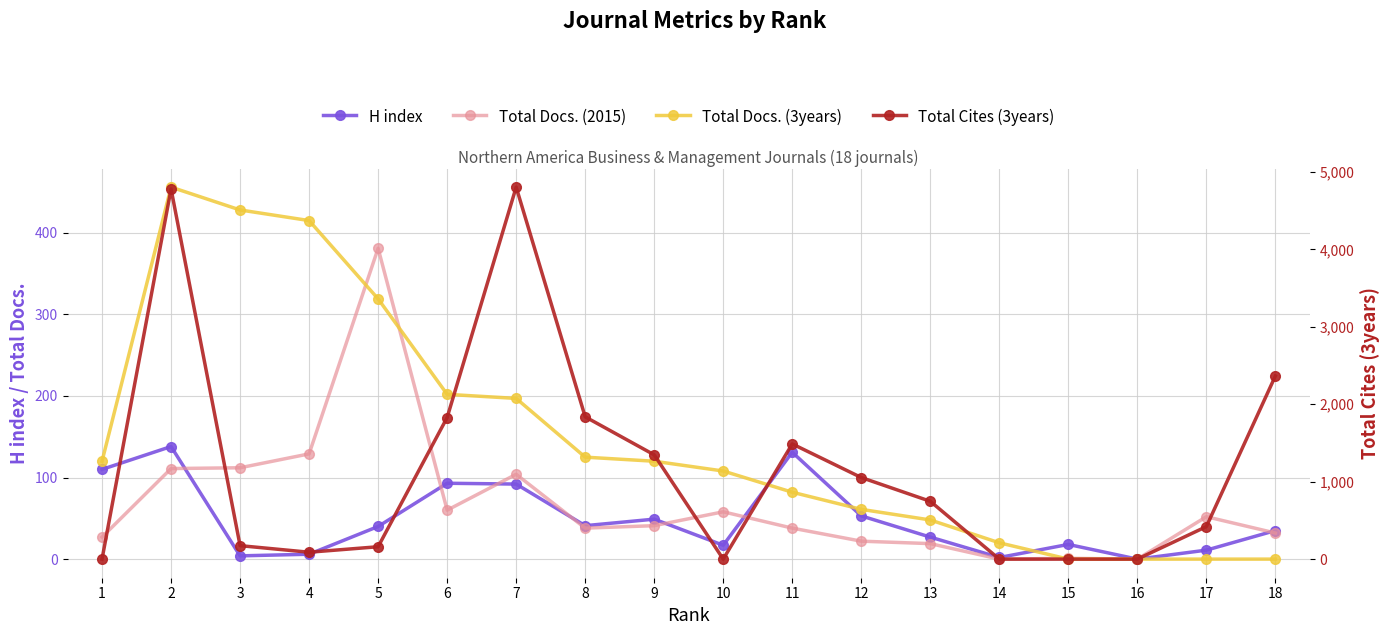

Rank the series at 12 from lowest to highest value.

Total Docs. (2015), H index, Total Docs. (3years), Total Cites (3years)